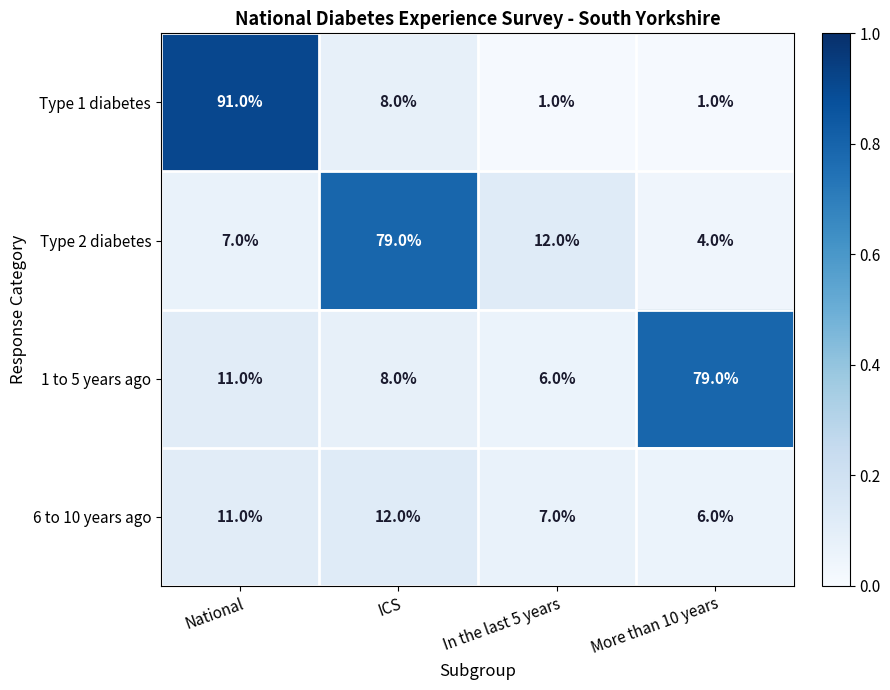

At how many categories does at least one series exceed 65?

3